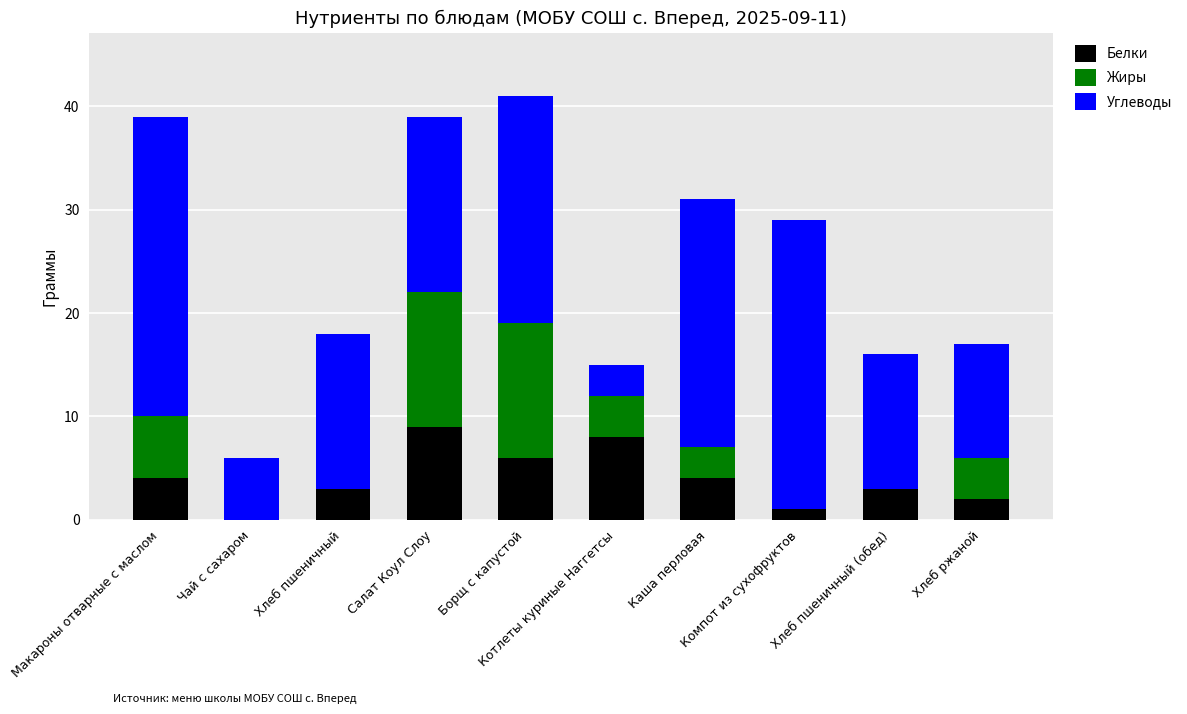

What is the approximate value of Белки at Хлеб пшеничный (обед)?

3